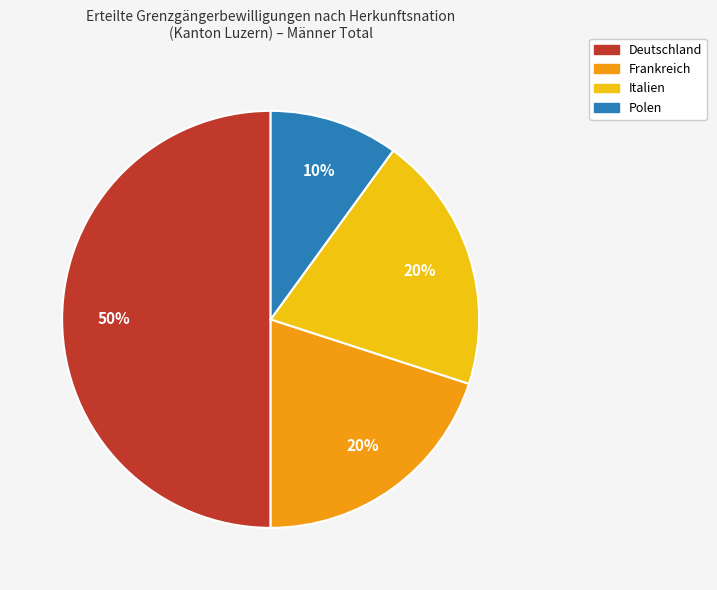

Do Polen and Frankreich together represent more than half of the pie?

No